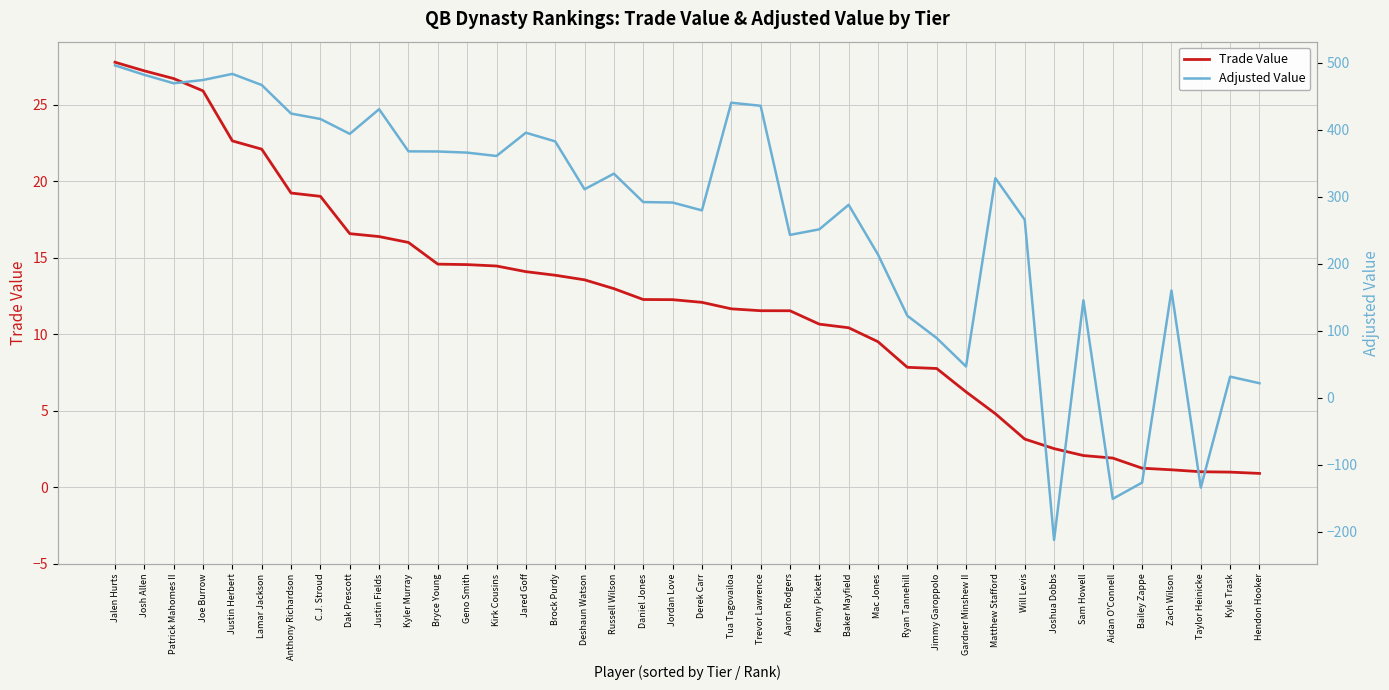

Rank the series by their maximum value, from lowest to highest.

Trade Value, Adjusted Value